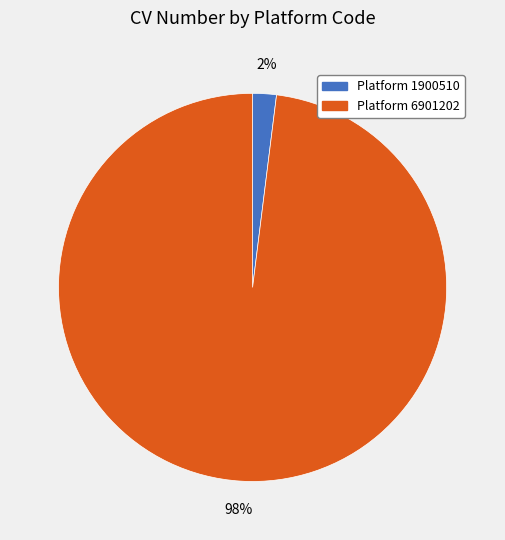

What percentage is the Platform 6901202 slice, to the nearest percent?

98%